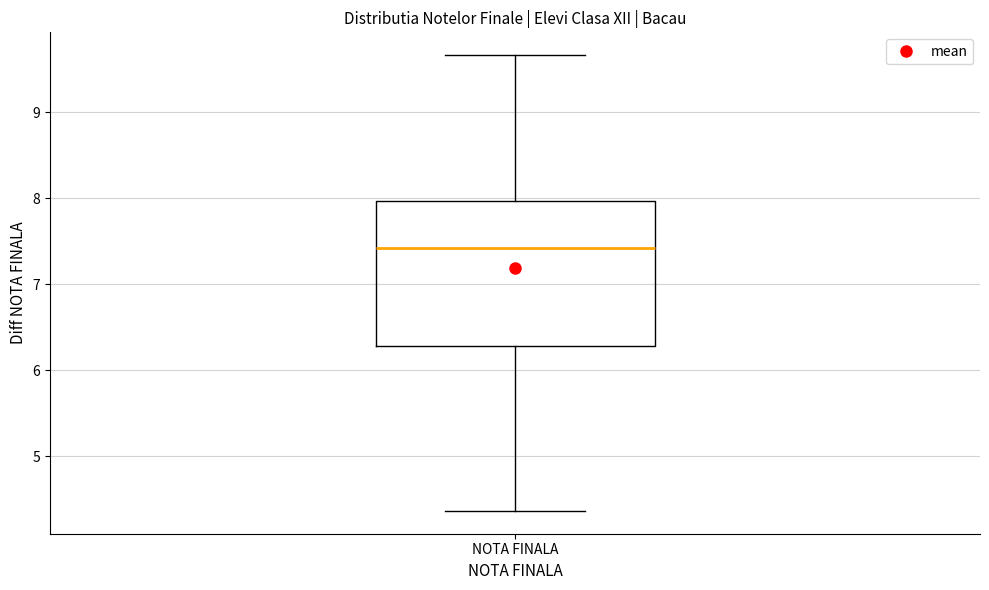

Transcribe this box plot: give where the median line is, the range the box spans, and where the two whiskers end, as read against the y-axis. The values are not printed on the chart, so give them approximately, as read against the axis.

median 7.4, box 6.3 to 8.0, whiskers 4.4 to 9.7